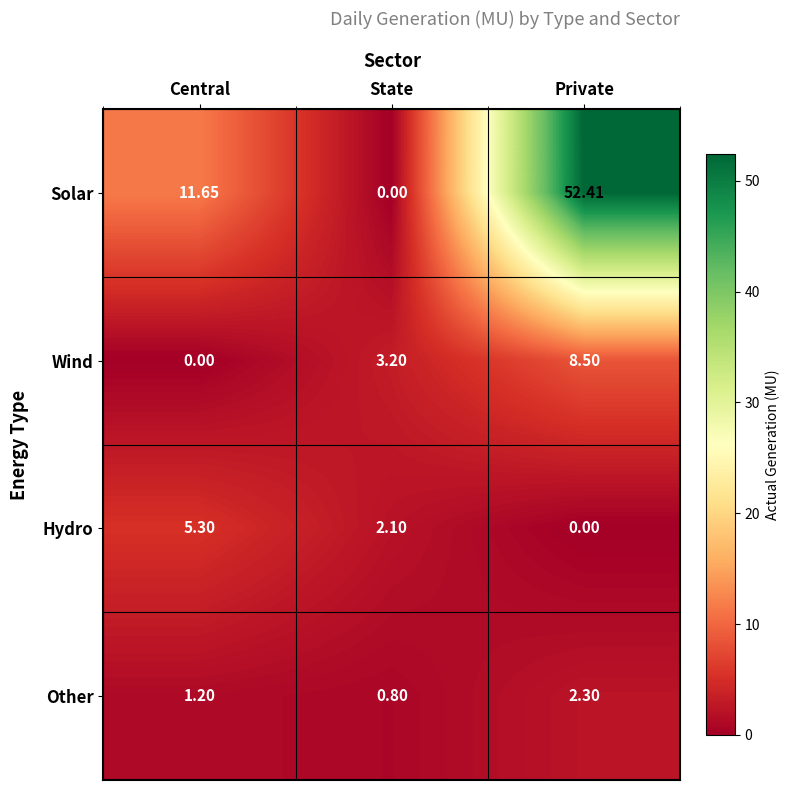

At which category is the sum across all series the highest?

Private